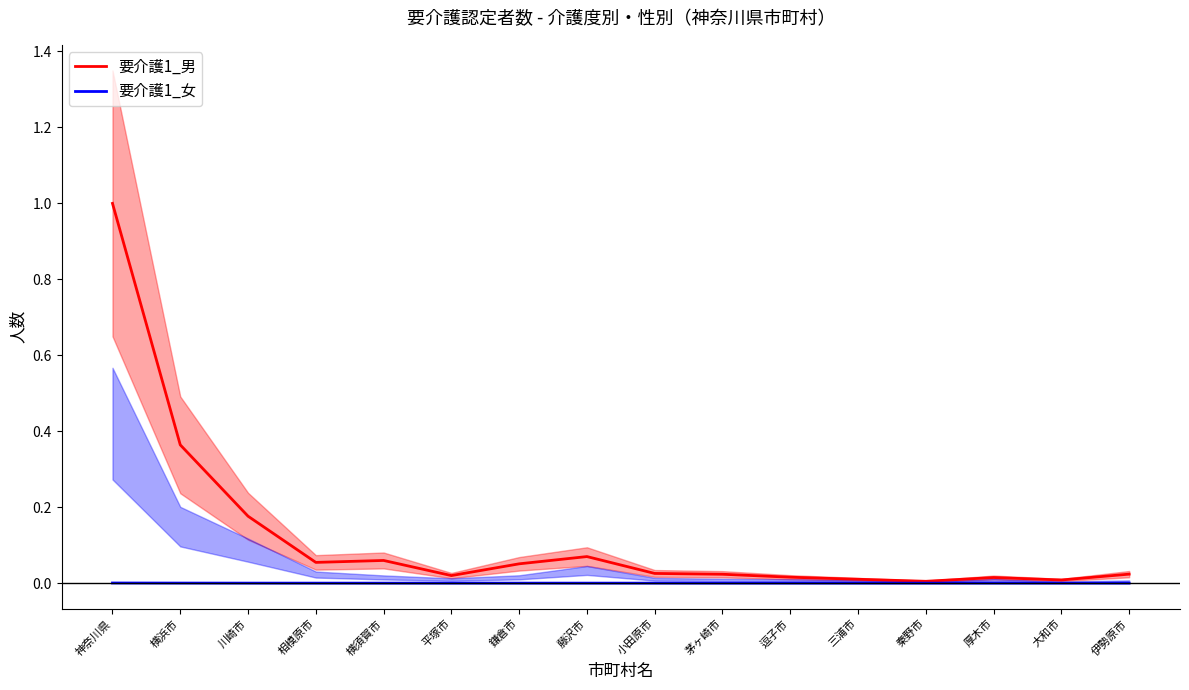

What is the total value across all series at 川崎市?

0.2